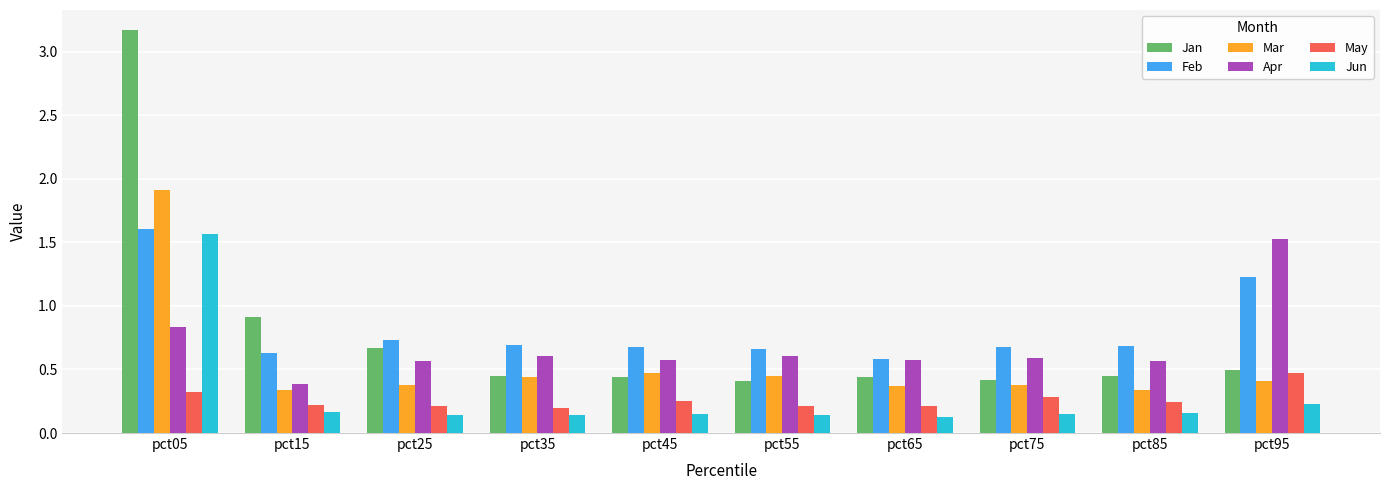

What is the sum of all Apr values?

6.8